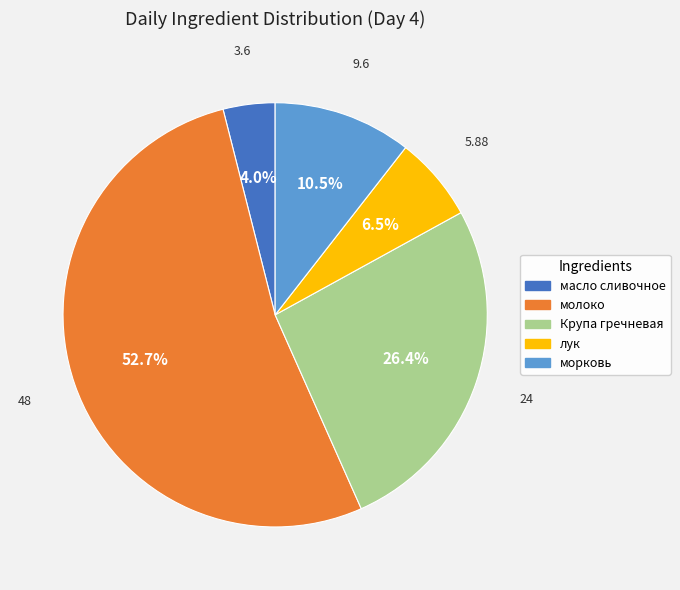

Which category has the biggest portion of the pie?

молоко